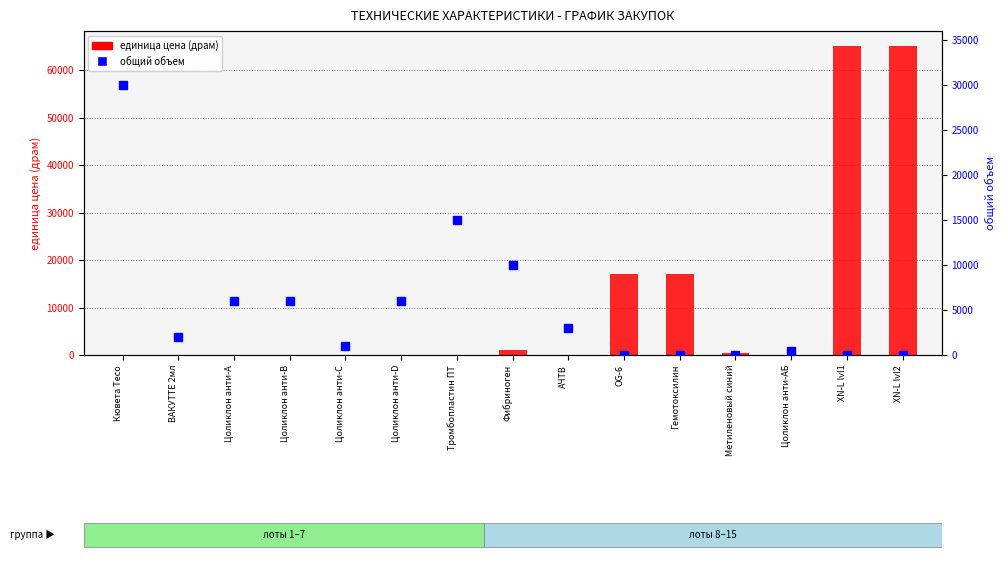

Which series has the largest Y range (max minus min)?

единица цена